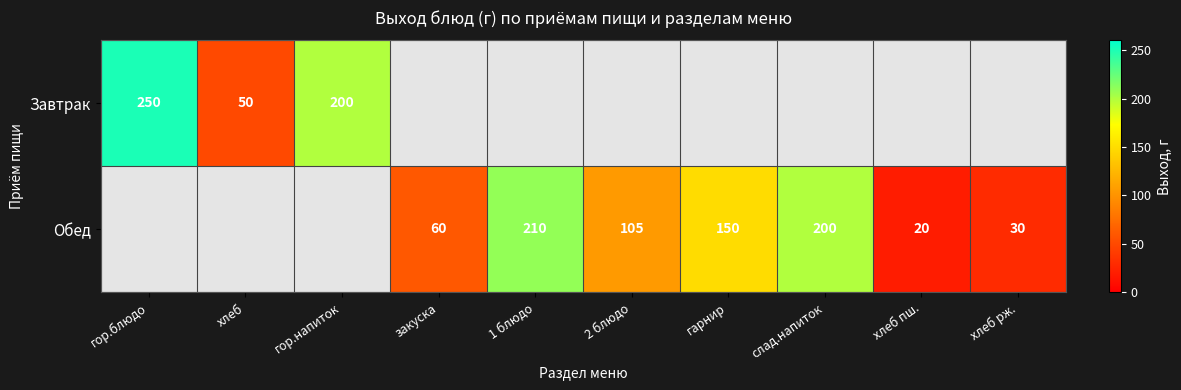

Is the value of Обед at гарнир greater than the value of Завтрак at гор.блюдо?

No